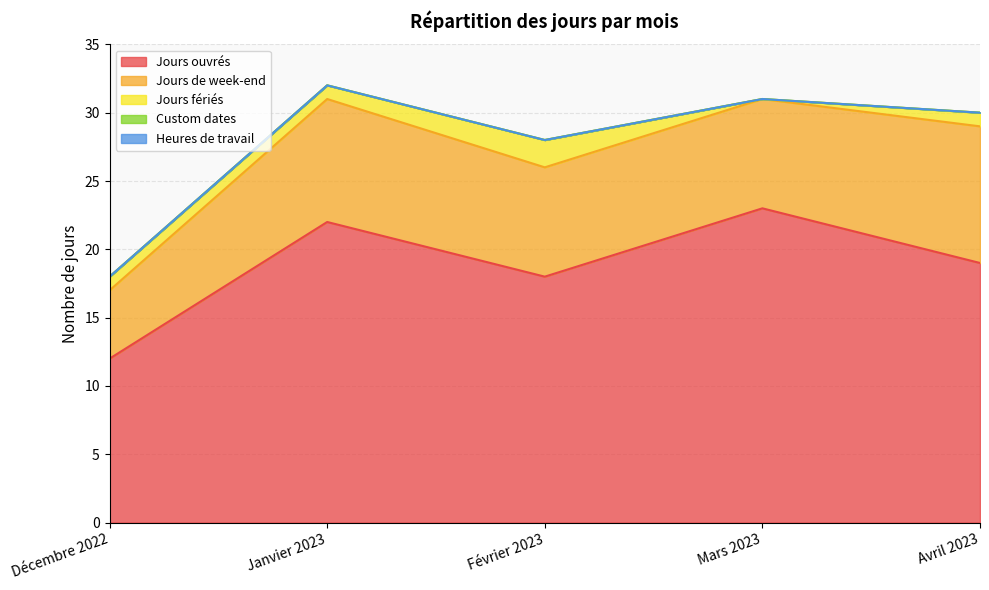

Between Décembre 2022 and Avril 2023, which series saw the biggest shift?

Jours ouvrés